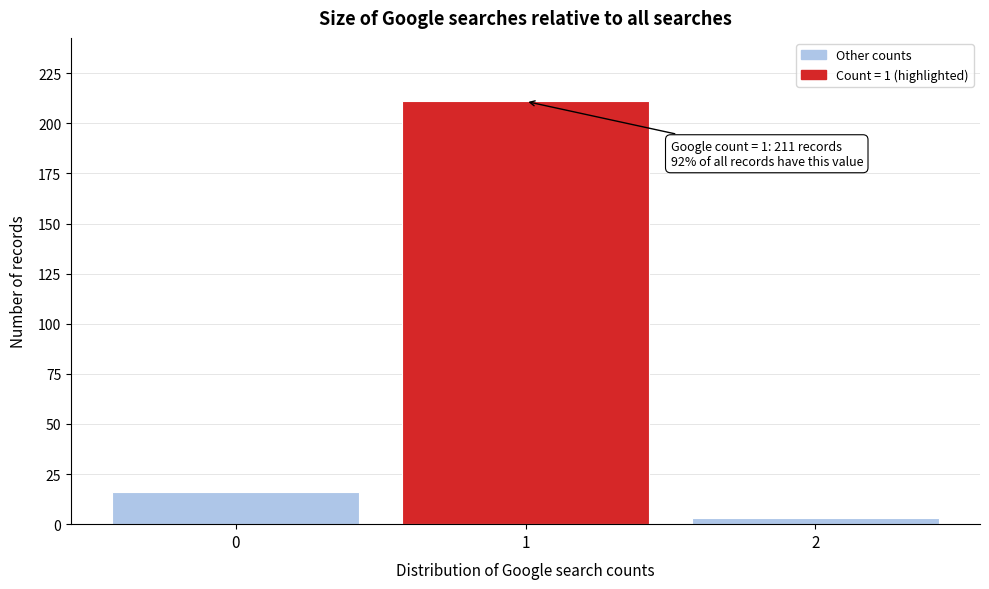

Reading right to left, transcribe all the data shown in this chart.

3	211	16